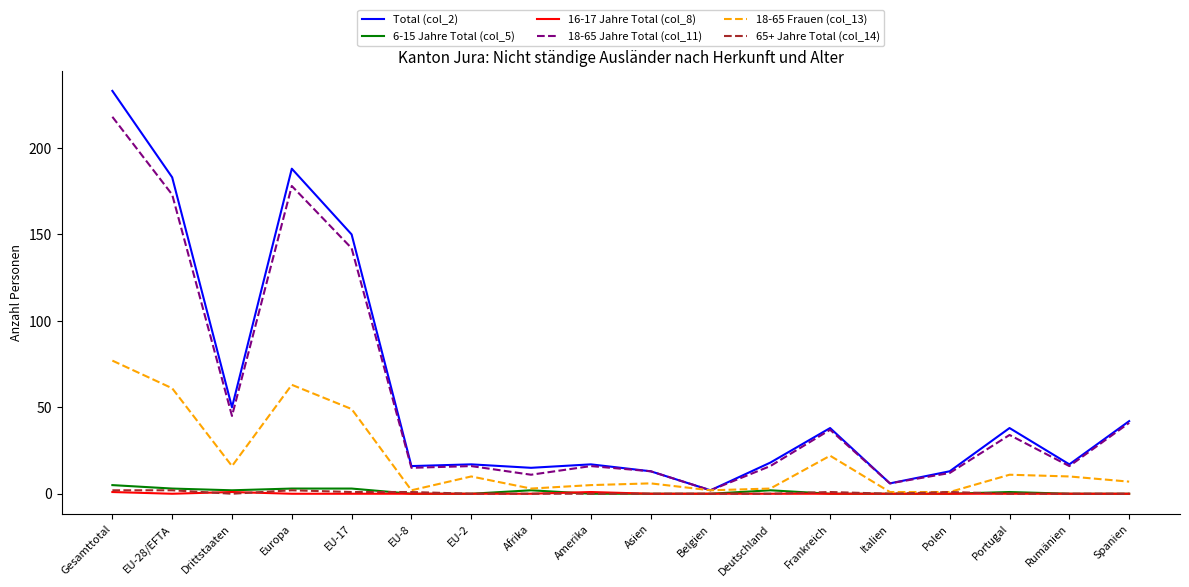

Is the value of Total (col_2) at EU-8 greater than the value of 18-65 Jahre Total (col_11) at EU-17?

No